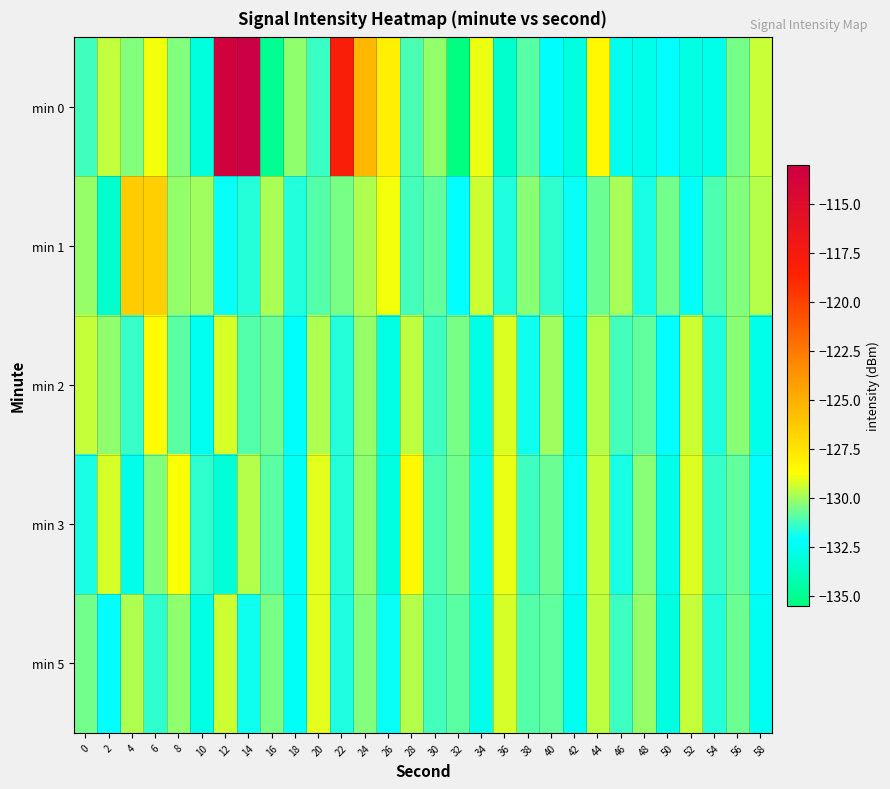

What is the total value across all series at 52?

-653.2